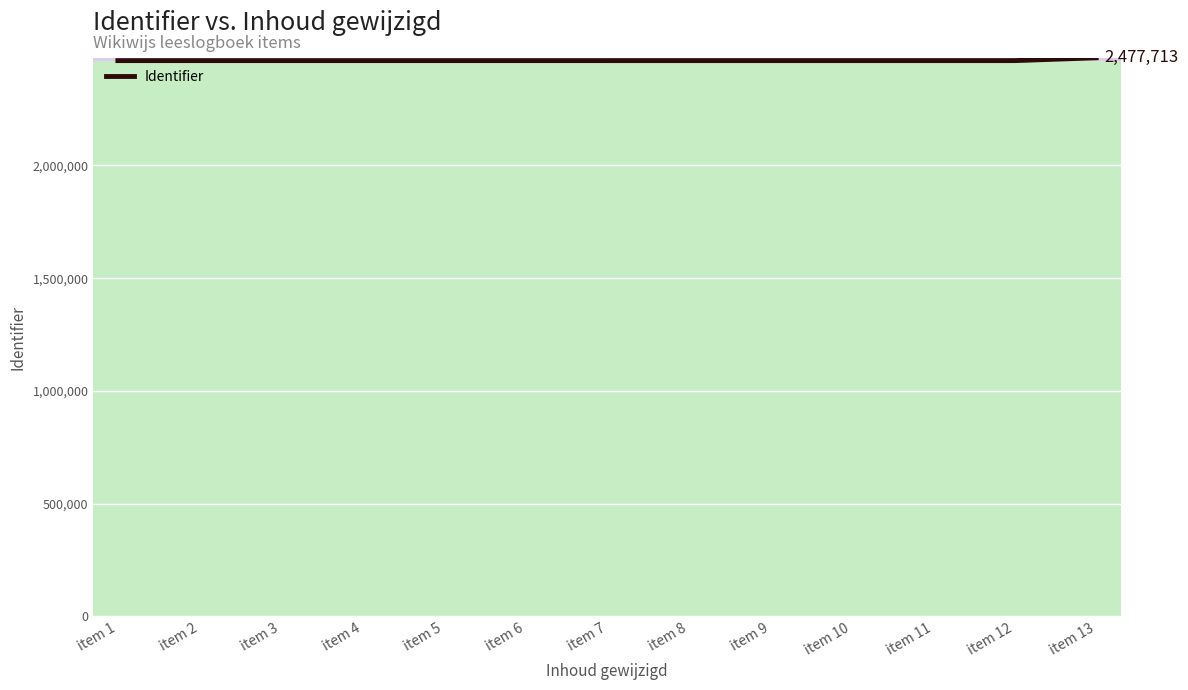

What is the difference between the second highest and second lowest values?

12